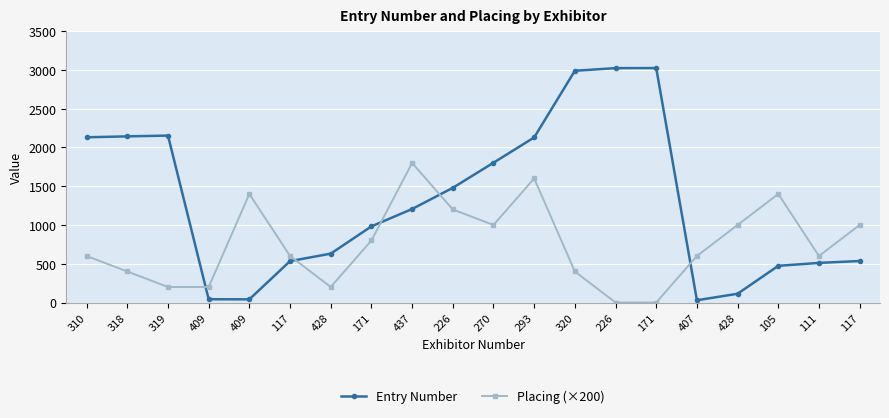

What are all the series names shown in the legend?

Entry Number, Placing (×200)